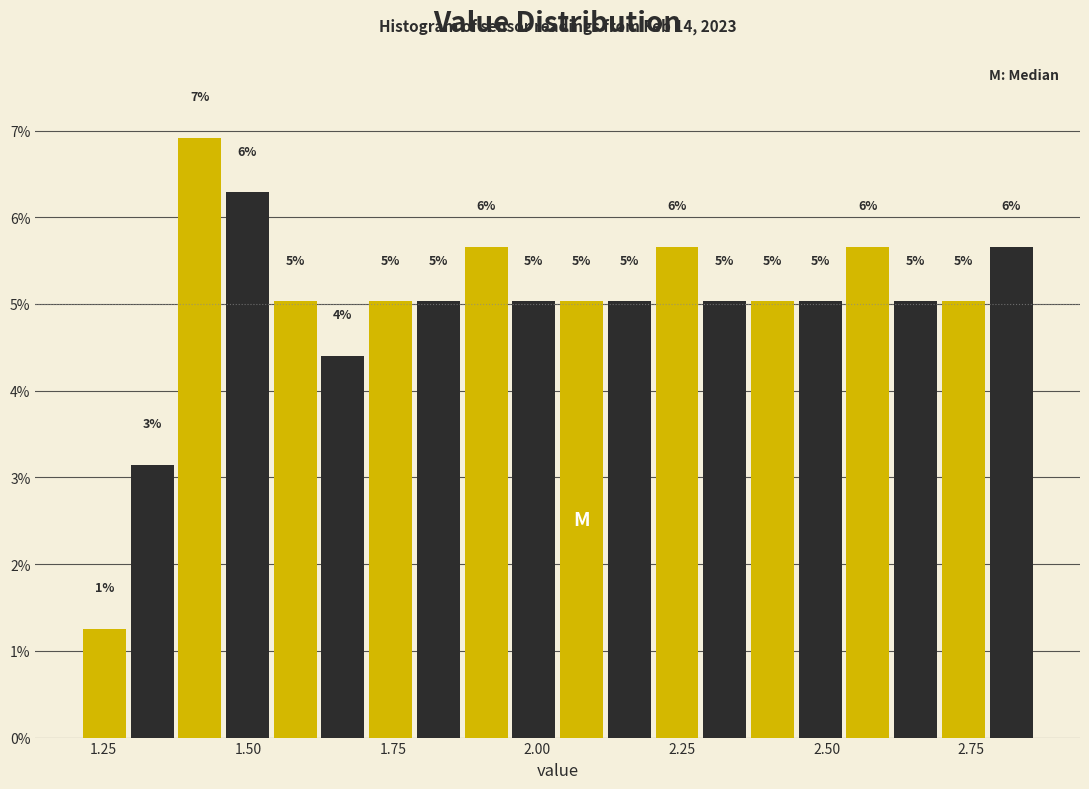

Around what value on the x-axis is the tallest bar? Give the approximate position of its centre, as read against the axis.

1.40